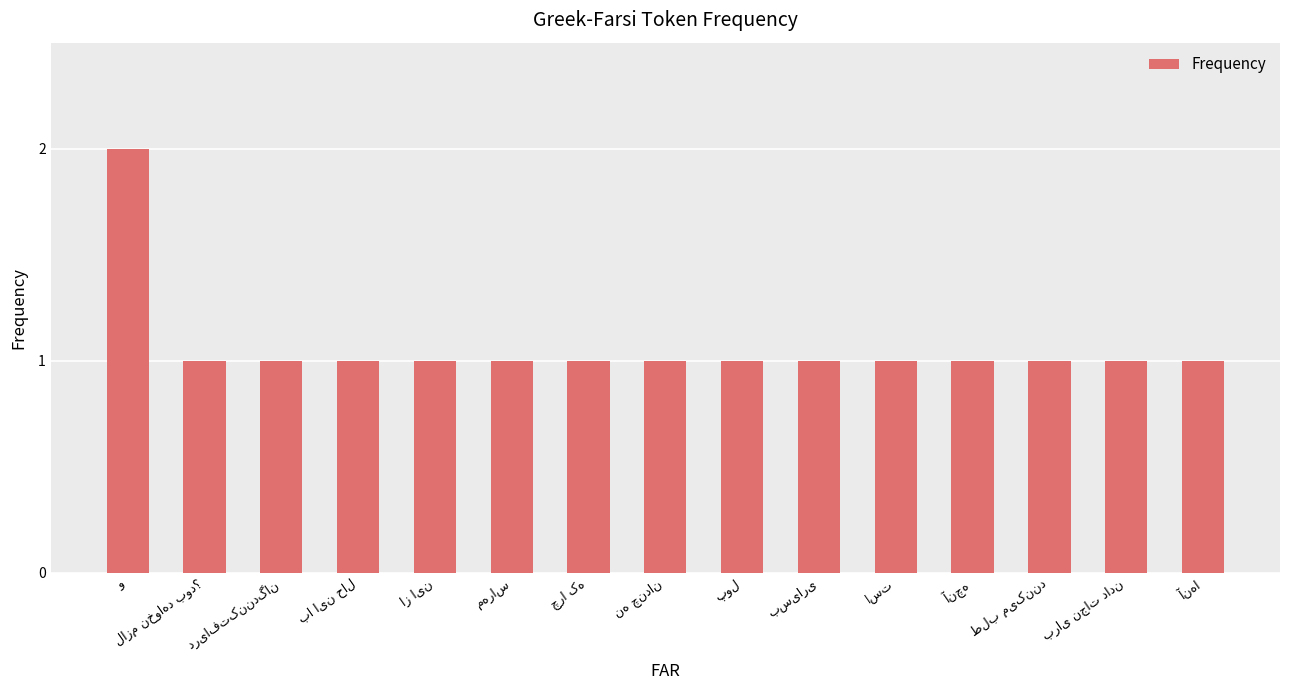

Reading left to right, extract all data points from this chart.

2	1	1	1	1	1	1	1	1	1	1	1	1	1	1